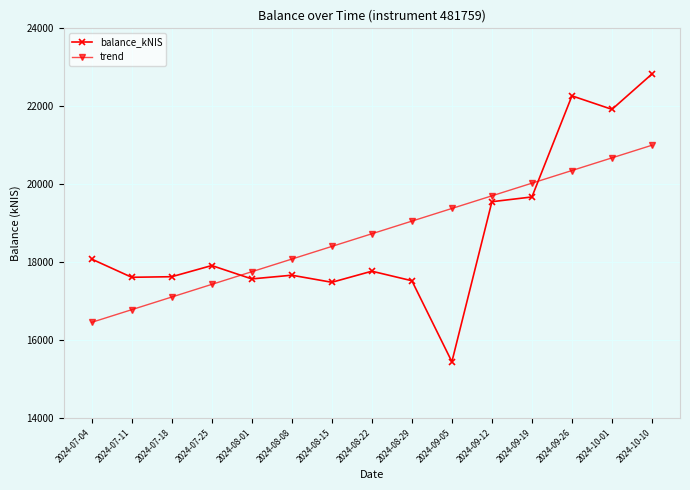

How many intersections are there between trend and balance_kNIS?

2